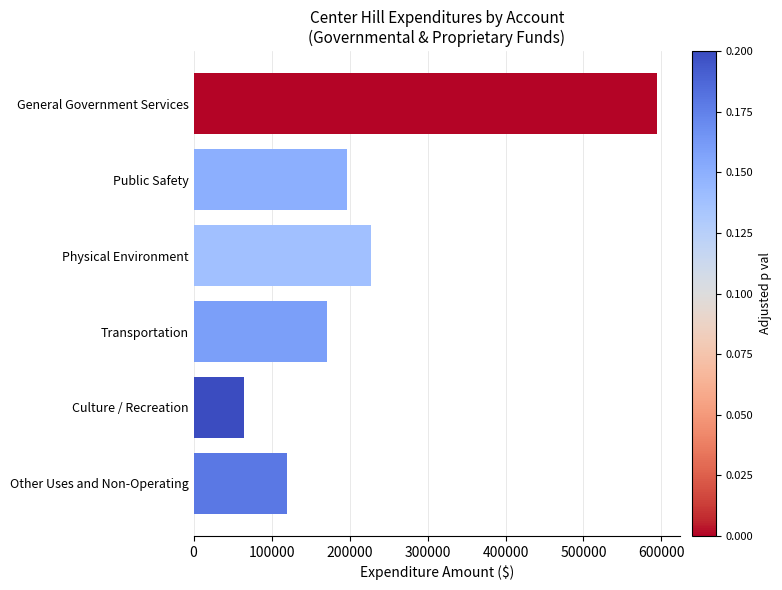

What is the maximum value shown in the chart?

594444